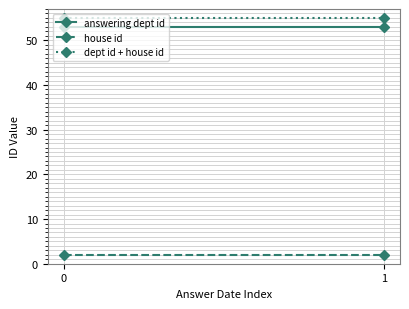

What is the sum of the dept id + house id values at 0 and 1?

110